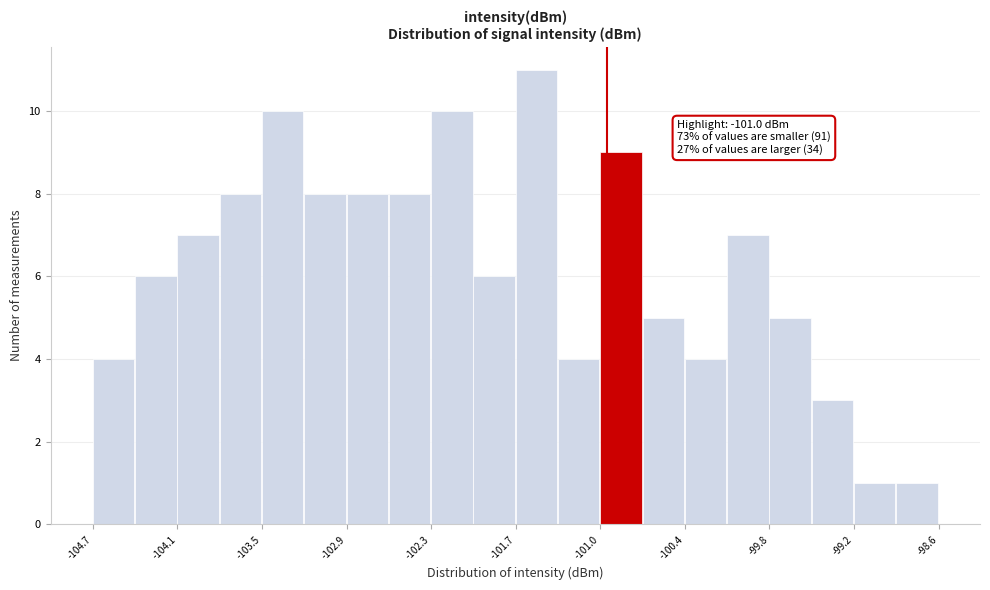

Around what value on the x-axis is the tallest bar? Give the approximate position of its centre, as read against the axis.

-101.5